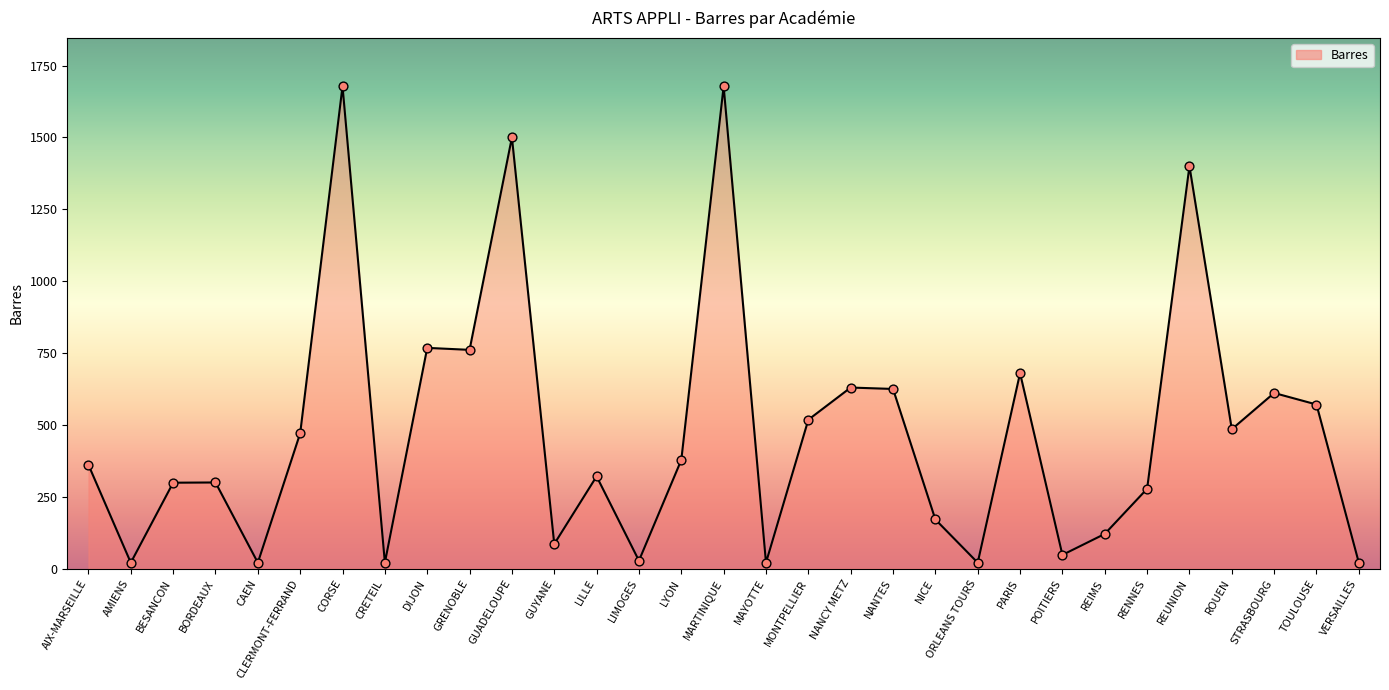

What is the change in value from ORLEANS TOURS to REIMS?

+100.0